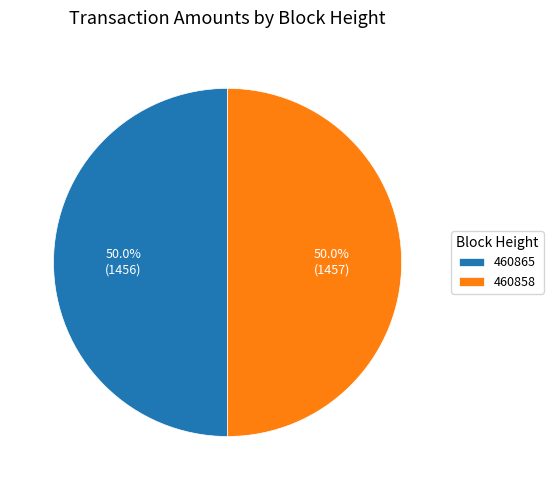

Approximately how many times larger is the value at 460858 compared to 460865?

1.0